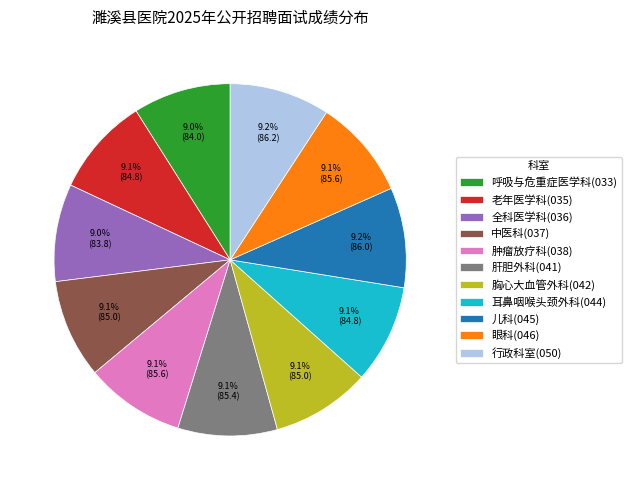

To the nearest percent, what percentage of the pie is 肝胆外科(041)?

9%